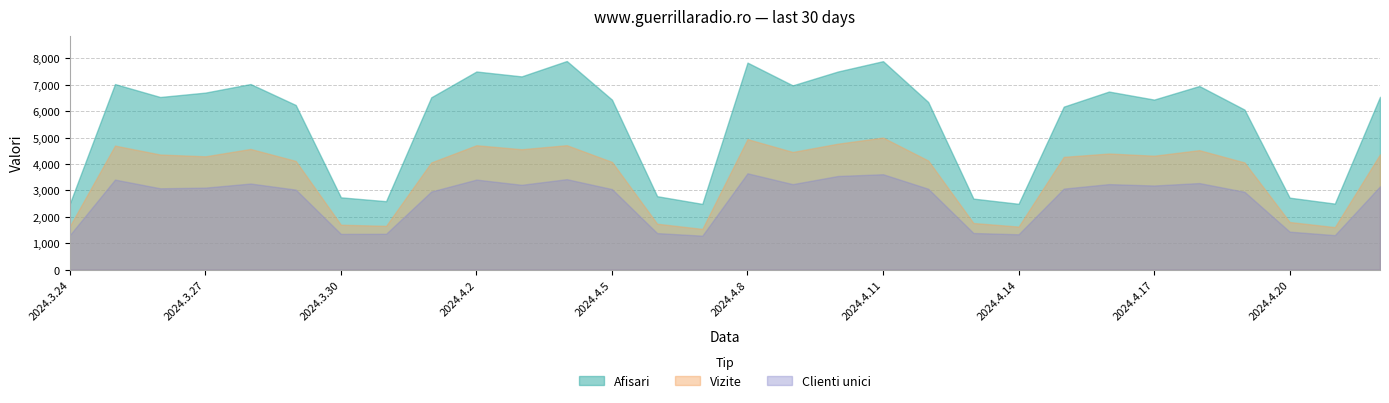

List the series in order of their overall mean, highest first.

Afisari, Vizite, Clienti unici